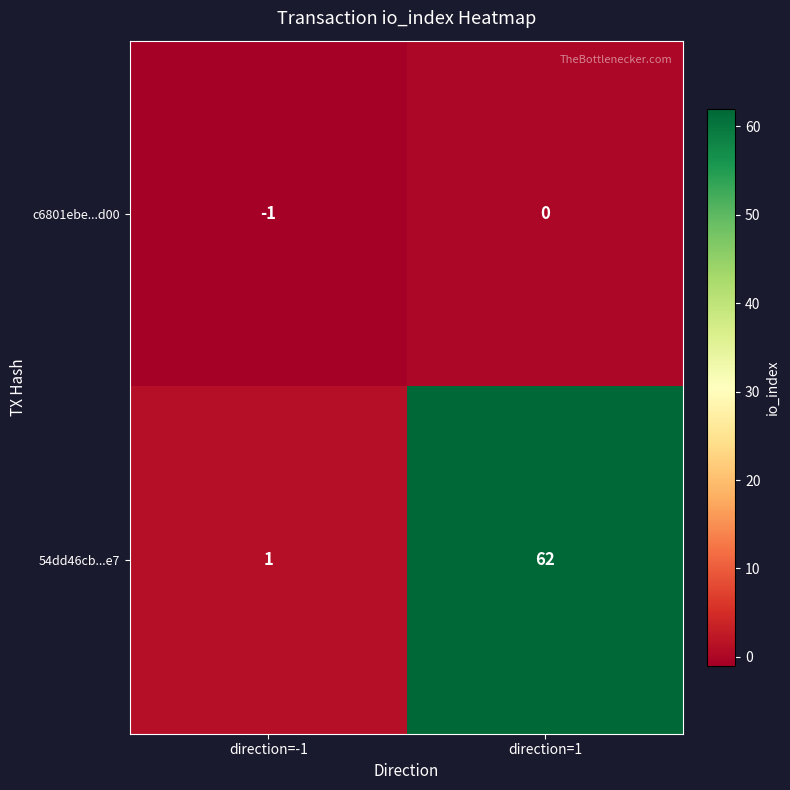

At which label is c6801ebe...d00 closest to 0?

direction=1